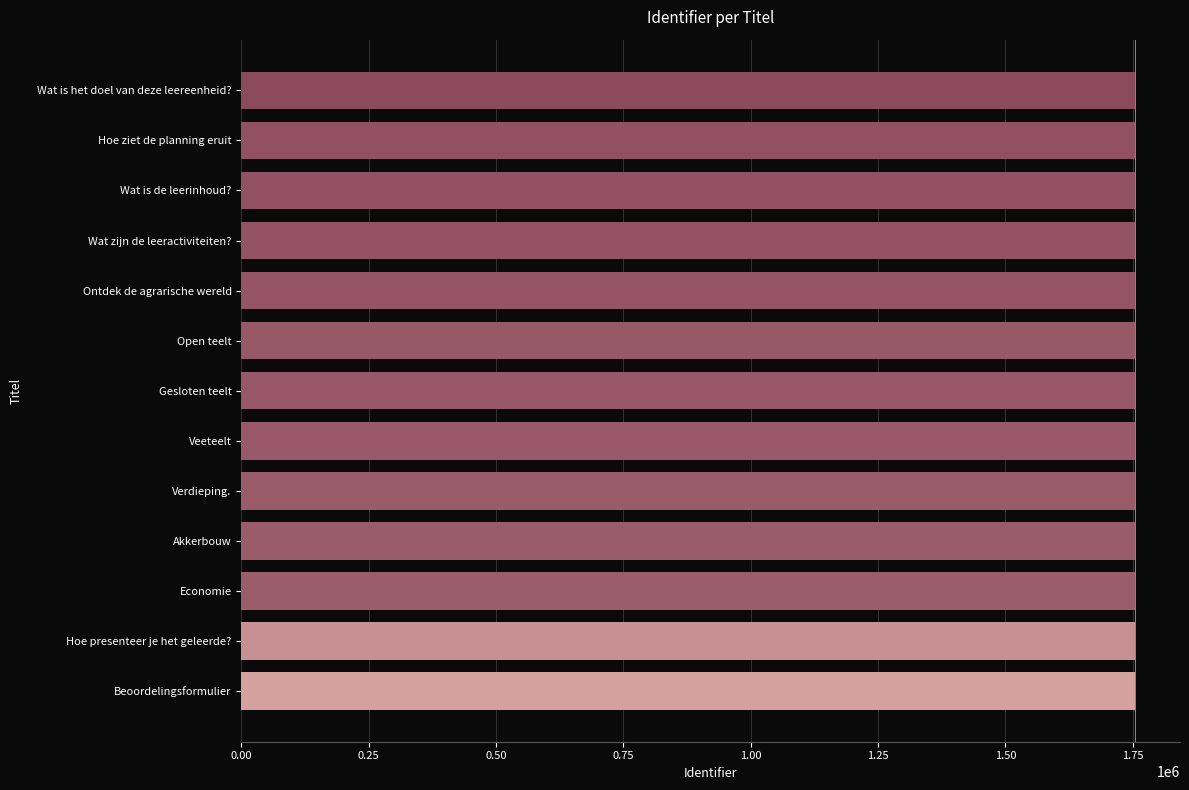

What is the average value?

1754794